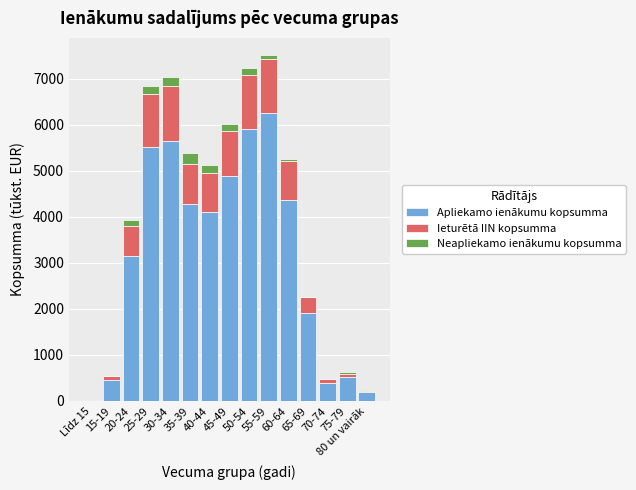

Are the bars horizontal?

No